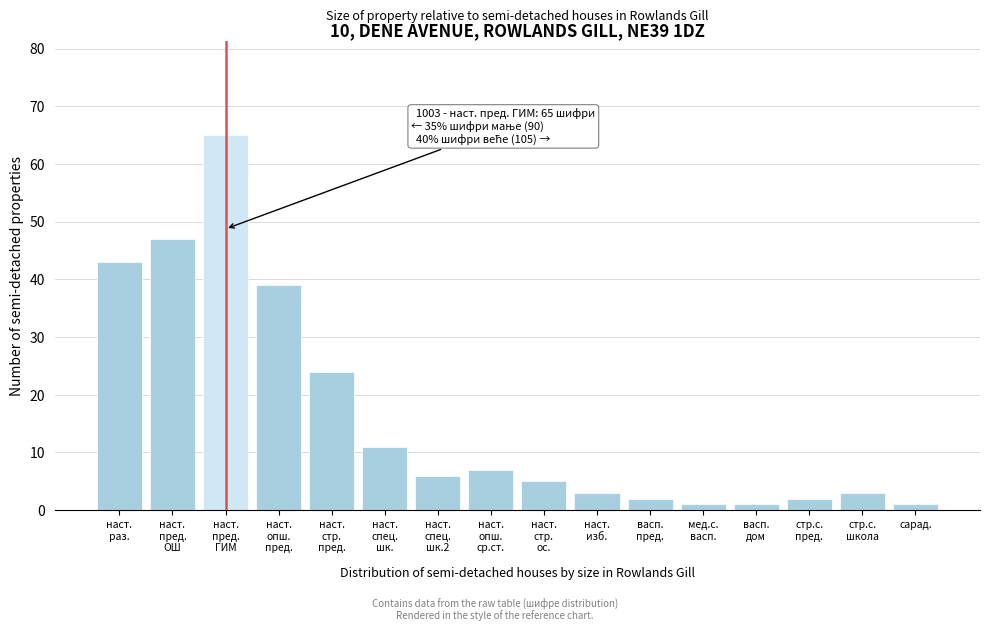

Reading left to right, transcribe all the data shown in this chart.

43	47	65	39	24	11	6	7	5	3	2	1	1	2	3	1